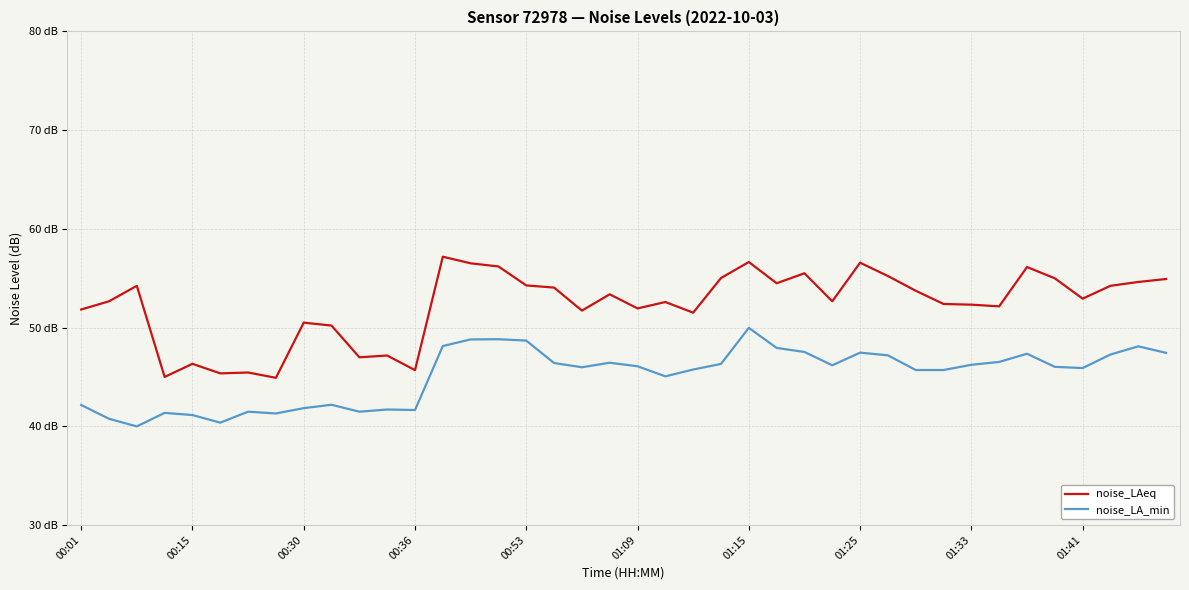

Does the chart display data point markers on the line(s)?

No